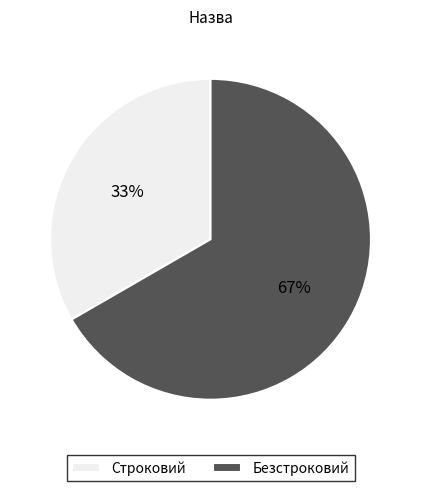

Is it true that Безстроковий is 67% of the pie?

True